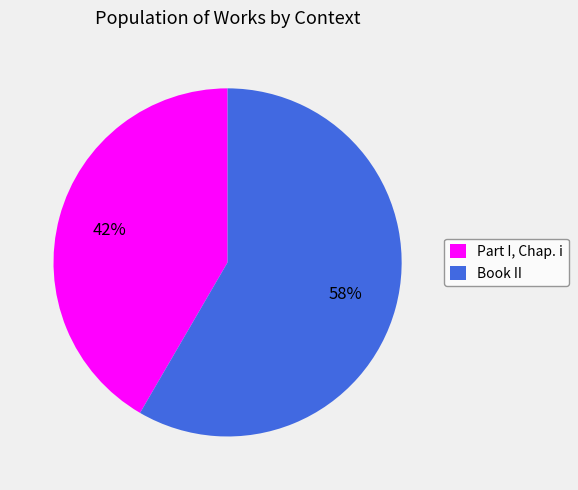

What is the ratio of the value at Part I, Chap. i to the value at Book II?

0.7